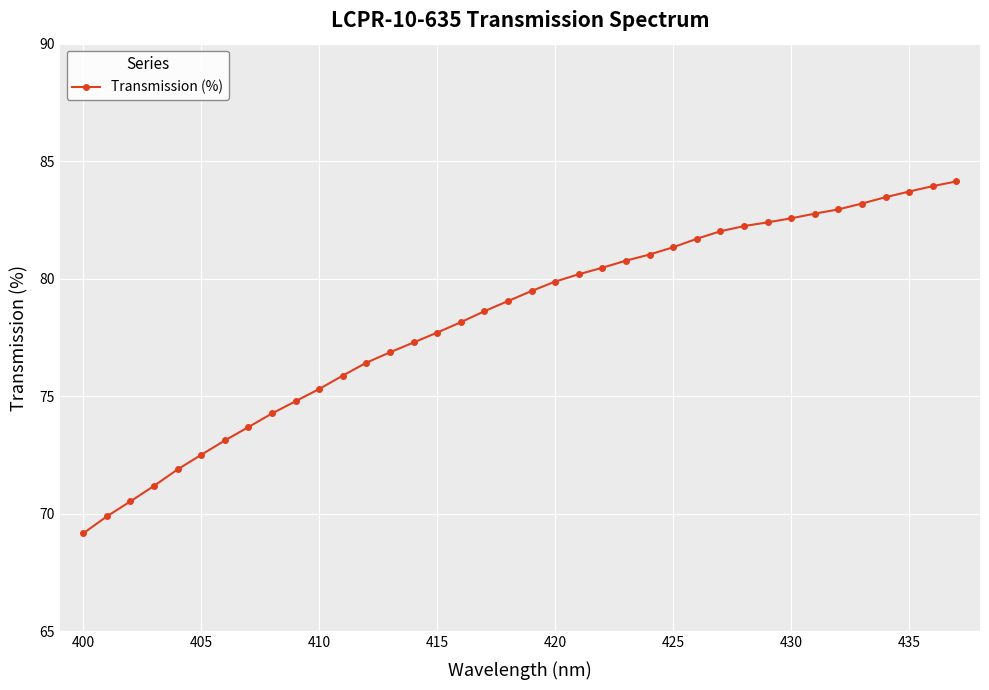

What is the difference between the second highest and minimum values?

14.8